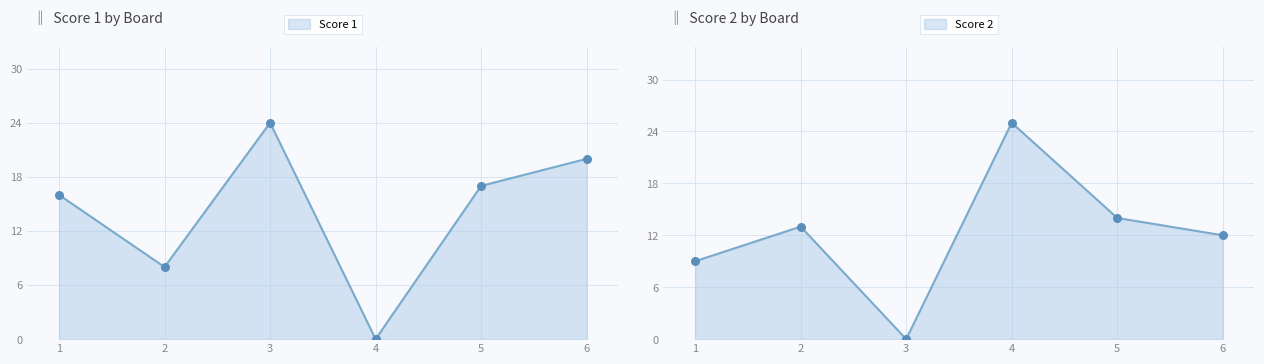

At how many categories does at least one series exceed 7?

6